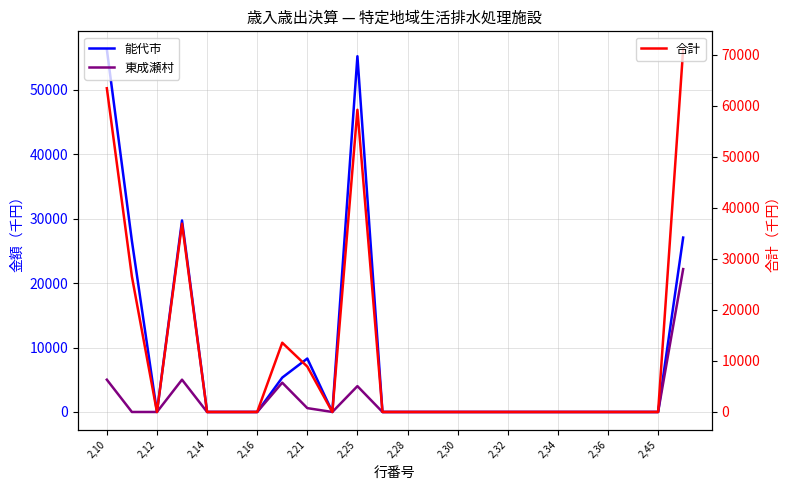

What is the label of the 18th point from the left?

17